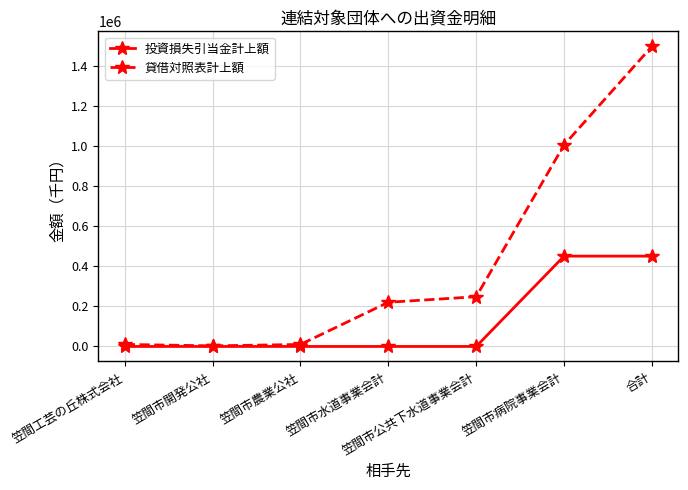

At how many categories does at least one series exceed 153583?

4